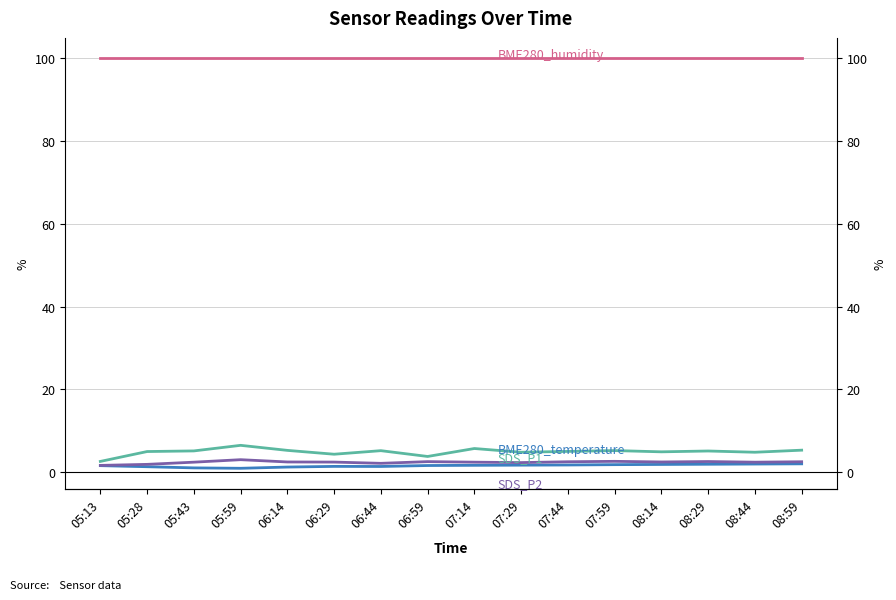

True or false: BME280_temperature and SDS_P1 cross at least once.

False